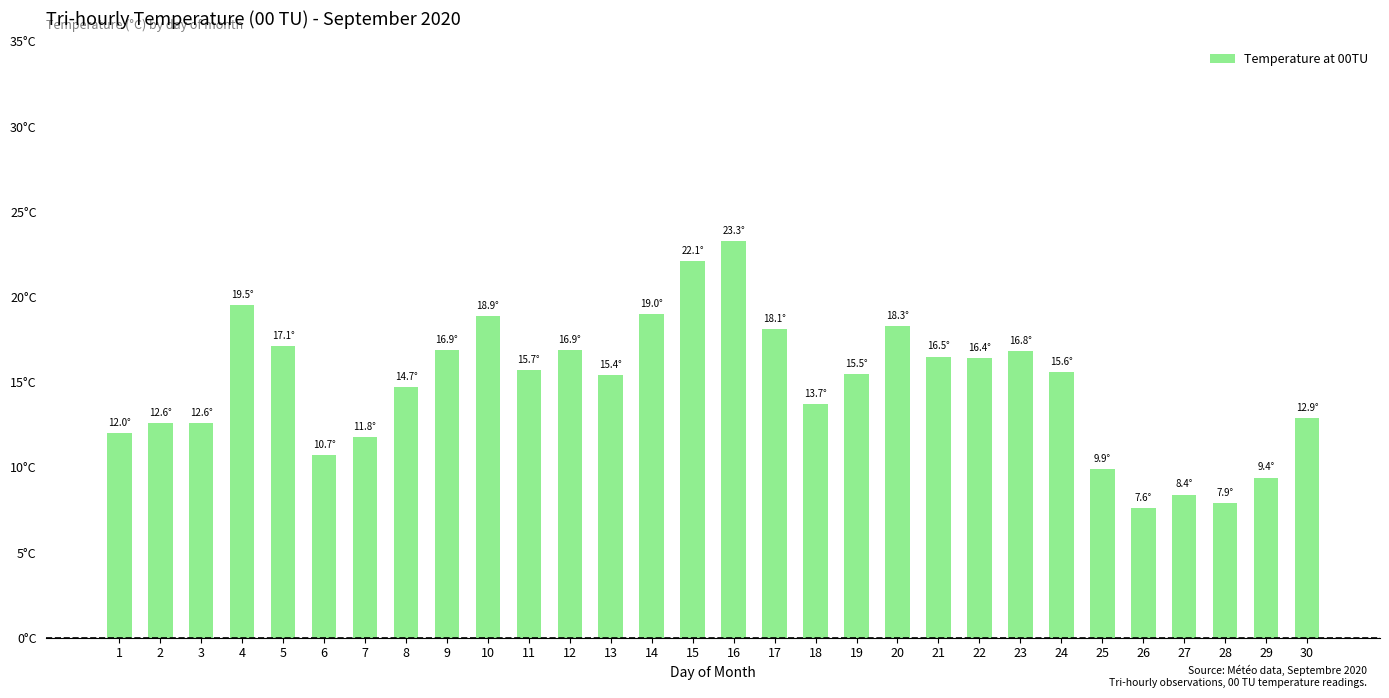

Which category has the lowest value across all series?

26